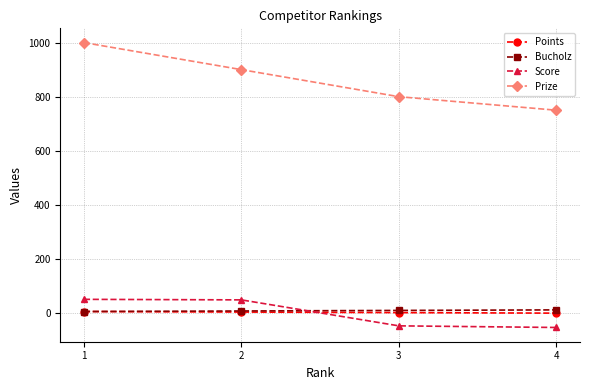

How many positive values does the Score series have?

2